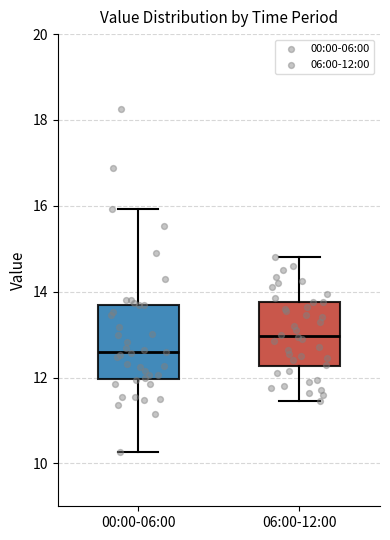

Reading left to right, read every box against the y-axis: the position of its median line, the range the box covers, and the ends of its whiskers. The values are not printed on the chart, so give them approximately, as read against the axis.

00:00-06:00: median 12.6, box 12.0 to 13.6, whiskers 10.2 to 16.0
06:00-12:00: median 13.0, box 12.2 to 13.8, whiskers 11.4 to 14.8